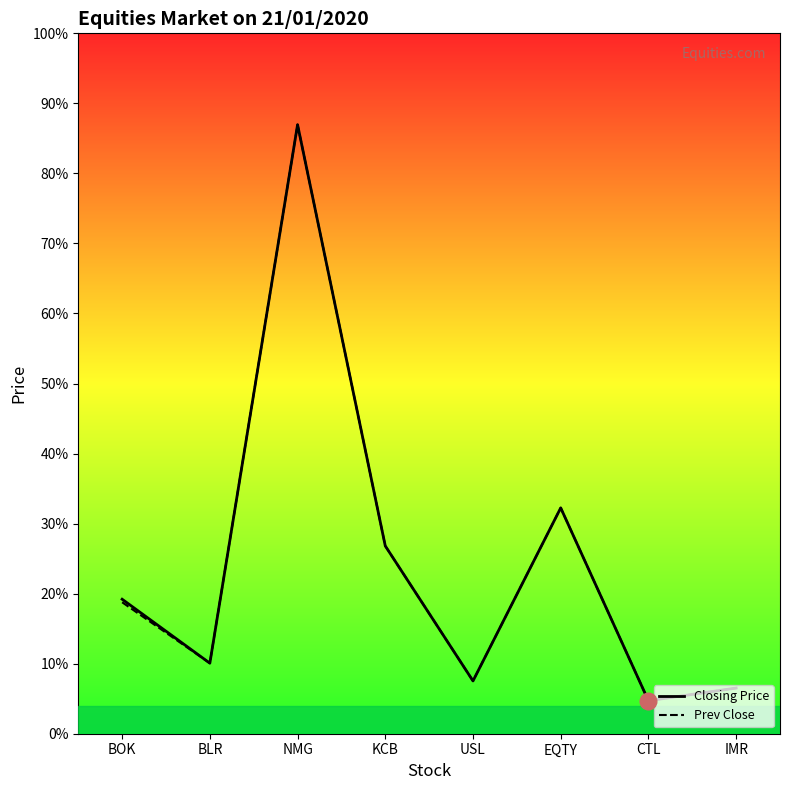

What are all the series names shown in the legend?

Closing Price, Prev Close